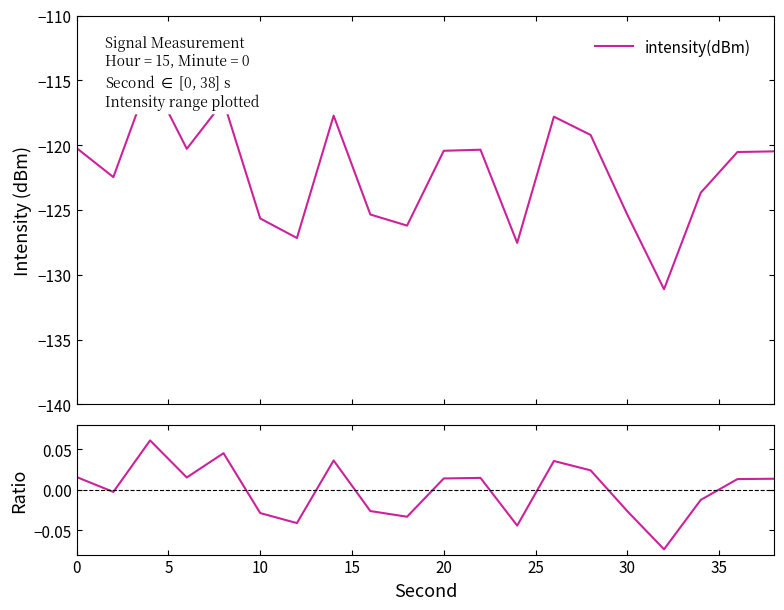

What is the highest value of the ratio series?

0.1